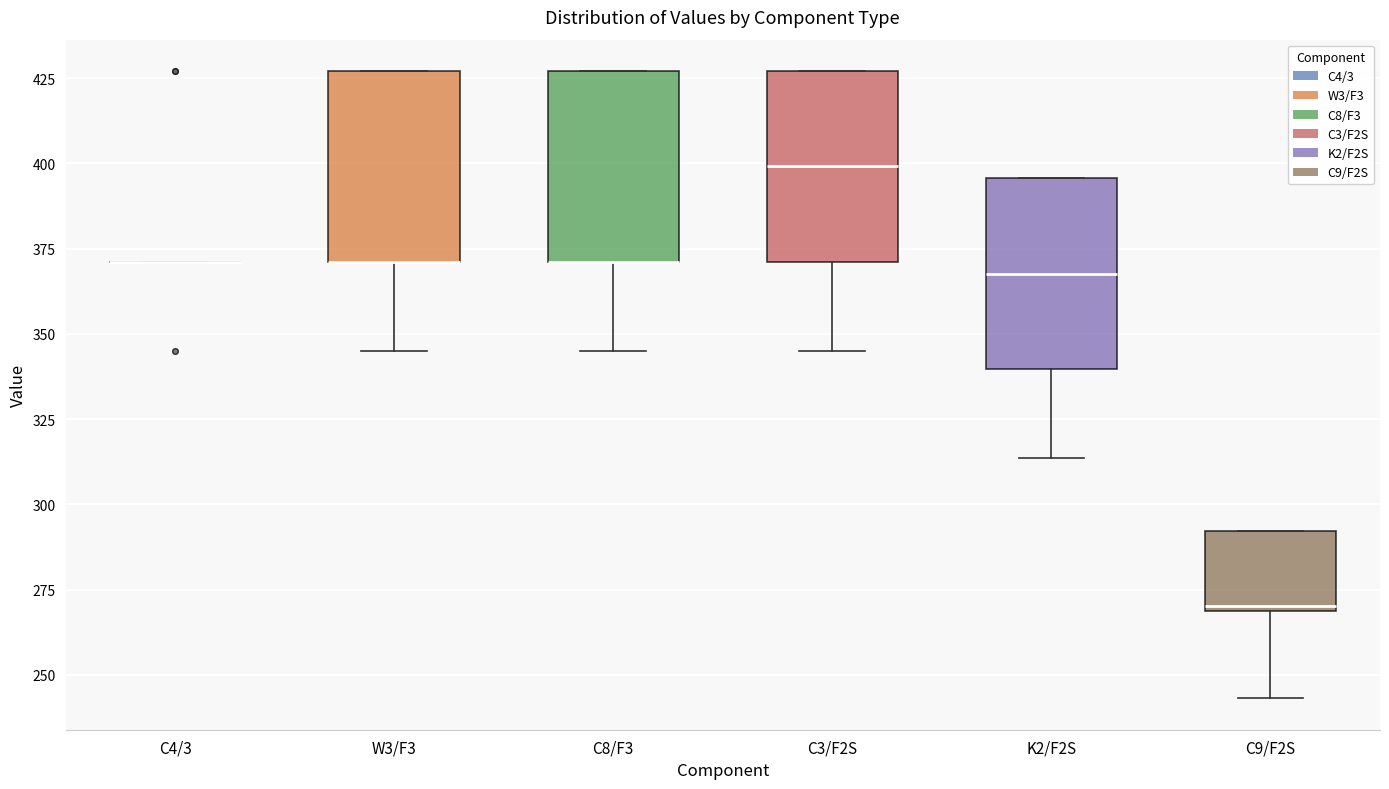

Reading left to right, read every box against the y-axis: the position of its median line, the range the box covers, and the ends of its whiskers. The values are not printed on the chart, so give them approximately, as read against the axis.

C4/3: box collapsed to a line at 370, whiskers 370 to 370
W3/F3: median 370 (drawn on the box's lower edge), box 370 to 425, whiskers 345 to 425
C8/F3: median 370 (drawn on the box's lower edge), box 370 to 425, whiskers 345 to 425
C3/F2S: median 400, box 370 to 425, whiskers 345 to 425
K2/F2S: median 370, box 340 to 395, whiskers 315 to 395
C9/F2S: median 270, box 270 to 290, whiskers 245 to 290